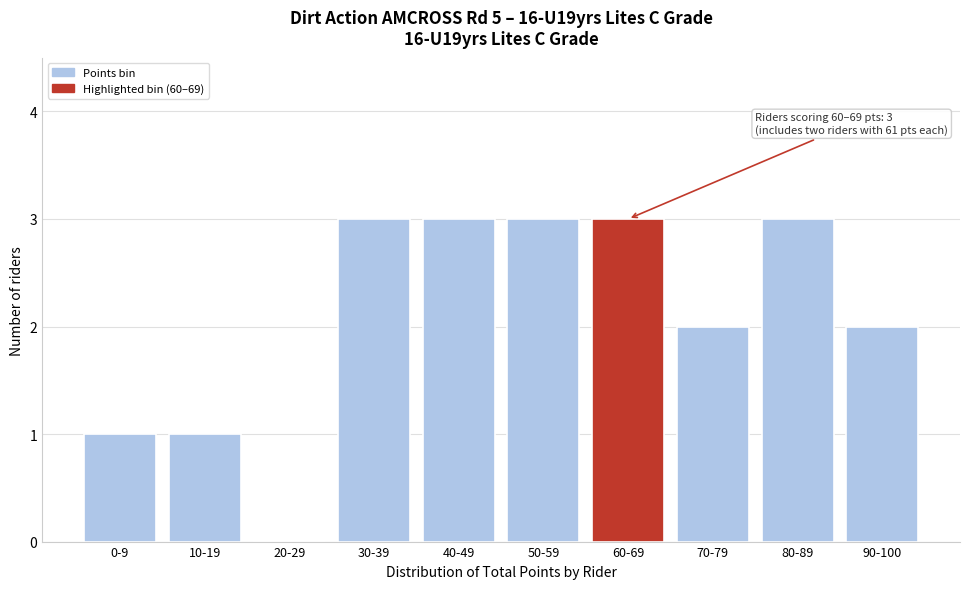

Reading right to left, what are all the values shown in this chart?

90-100=2	80-89=3	70-79=2	60-69=3	50-59=3	40-49=3	30-39=3	20-29=0	10-19=1	0-9=1